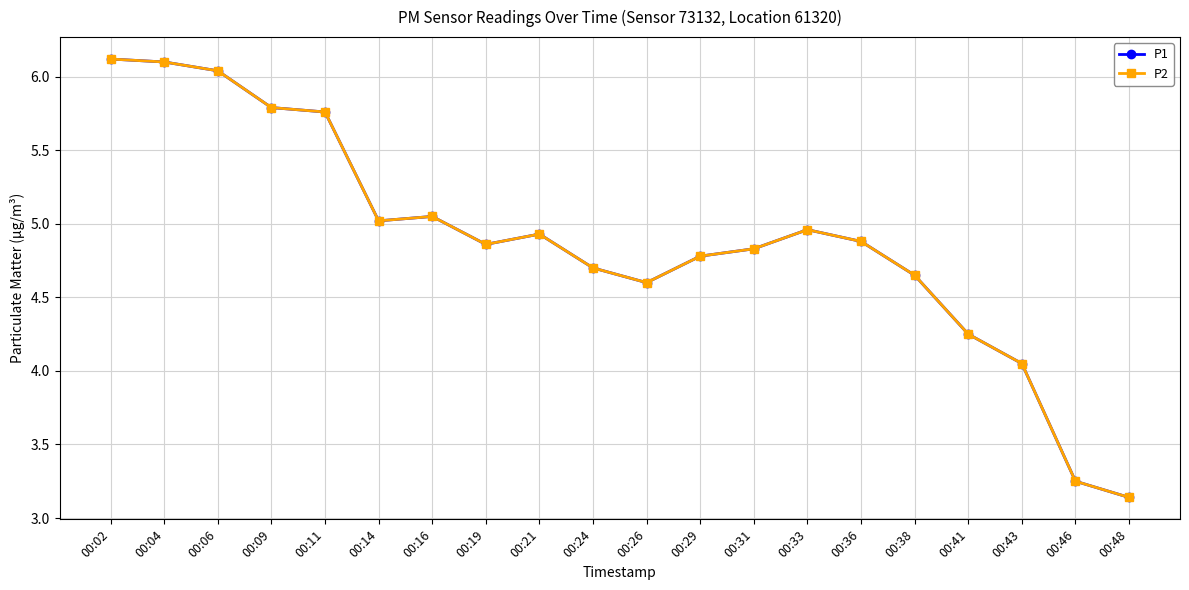

Does the chart have visible grid lines?

Yes